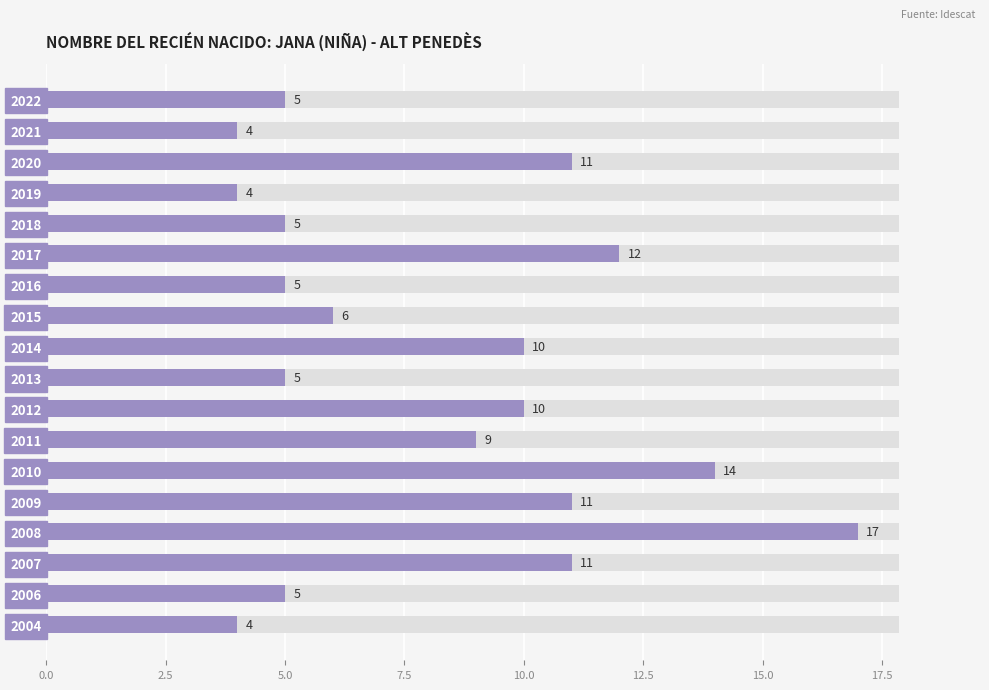

The value at 2016 is 8. True or false?

False